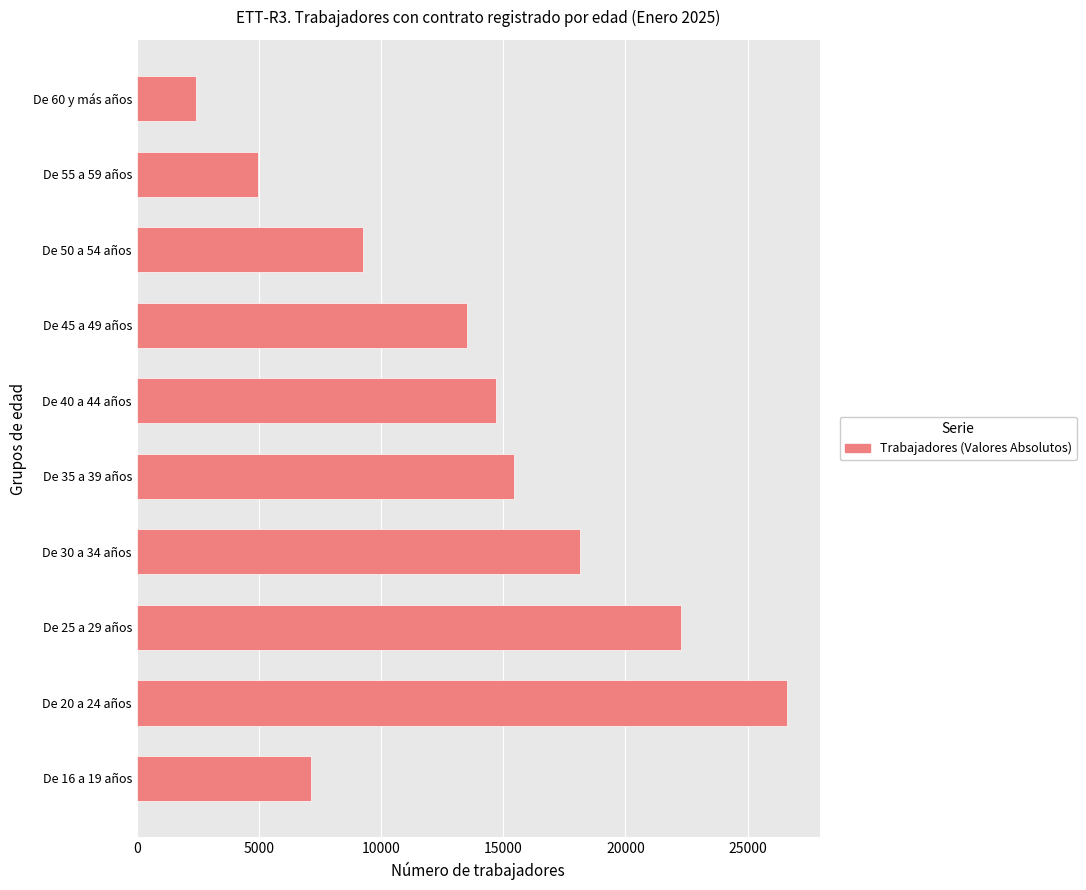

Reading bottom to top, extract all data points from this chart.

De 16 a 19 años=7129	De 20 a 24 años=26618	De 25 a 29 años=22258	De 30 a 34 años=18157	De 35 a 39 años=15452	De 40 a 44 años=14716	De 45 a 49 años=13531	De 50 a 54 años=9260	De 55 a 59 años=4979	De 60 y más años=2425